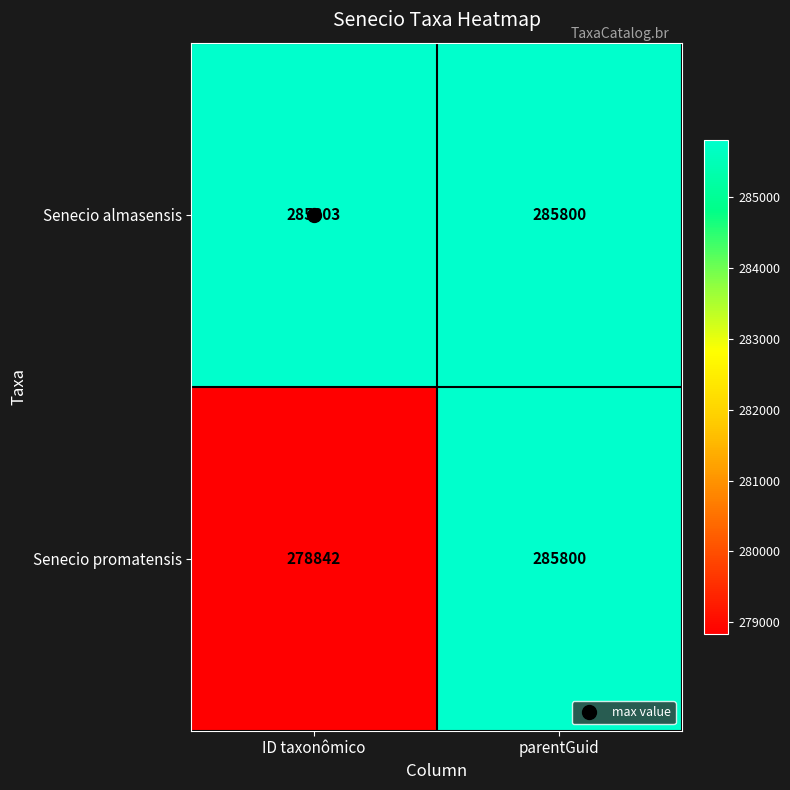

Which series has the largest range (max minus min)?

Senecio promatensis